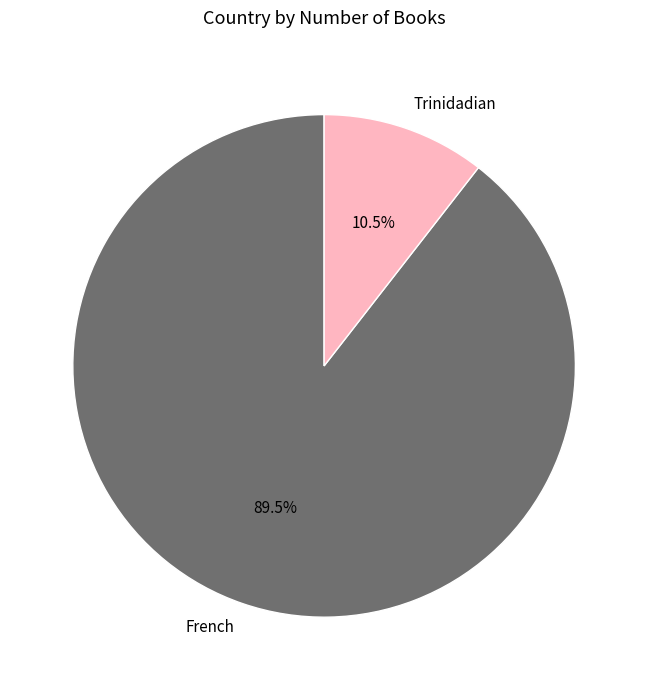

Is the sum of Trinidadian and French greater than half?

Yes